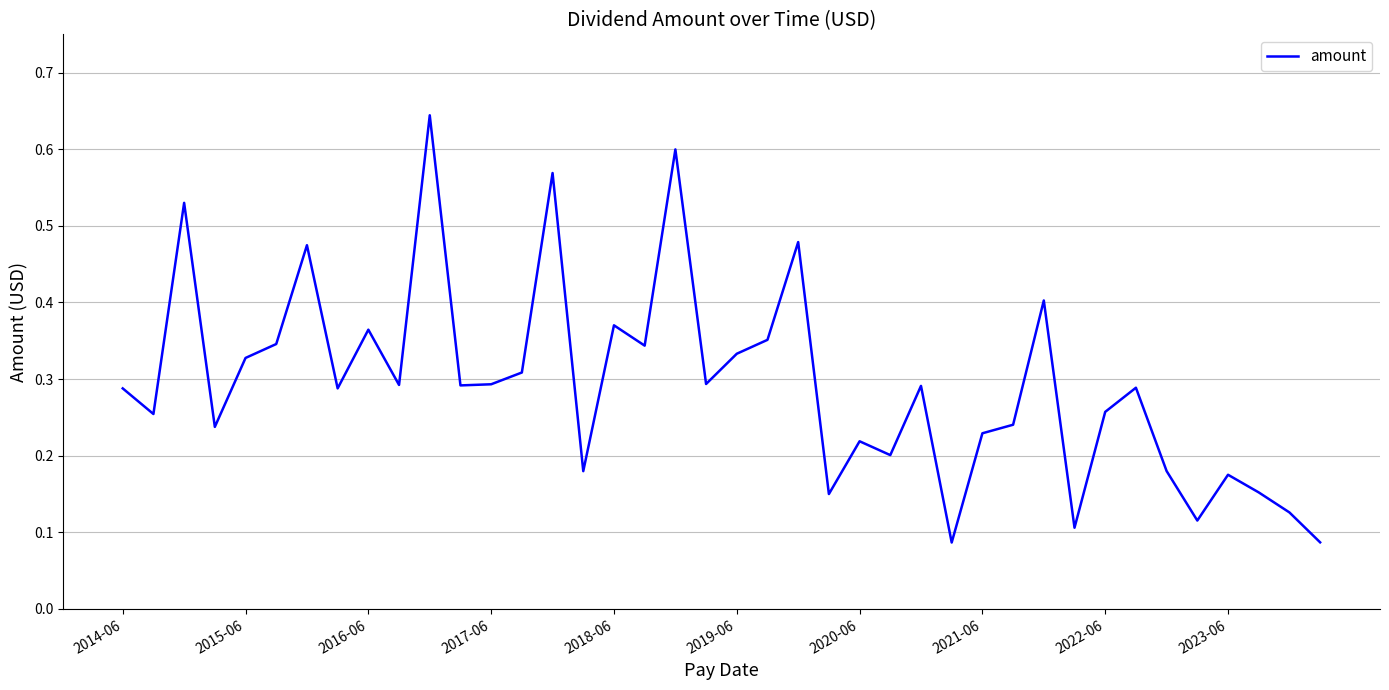

How many lines are shown in the chart?

1